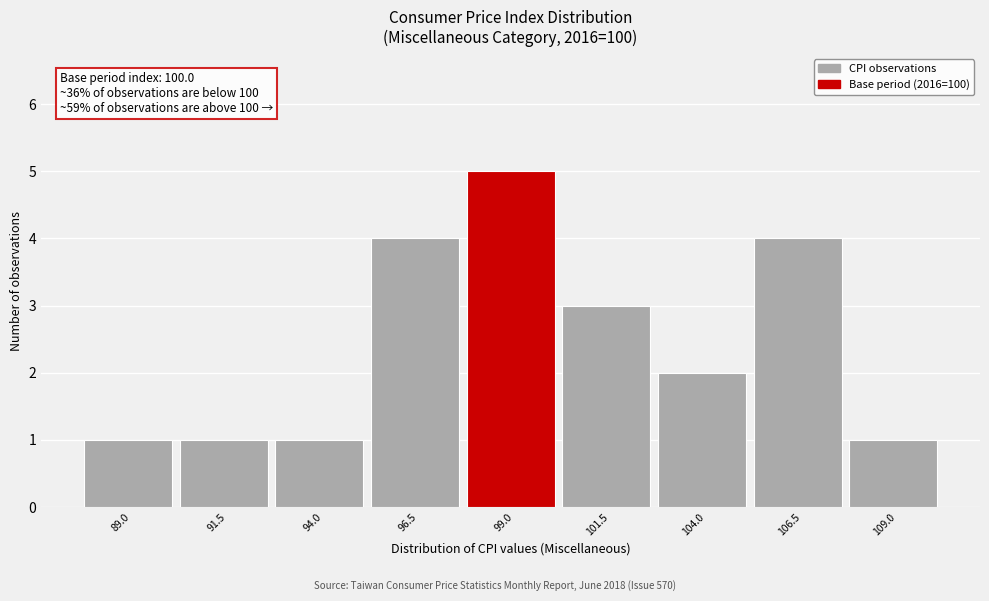

Reading left to right, transcribe all the data shown in this chart.

1	1	1	4	5	3	2	4	1